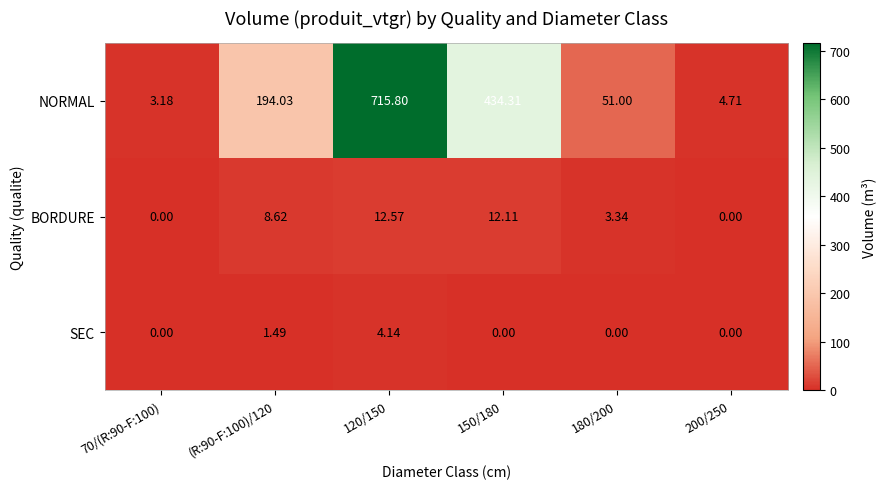

Which series changed the most between 70/(R:90-F:100) and 120/150?

NORMAL